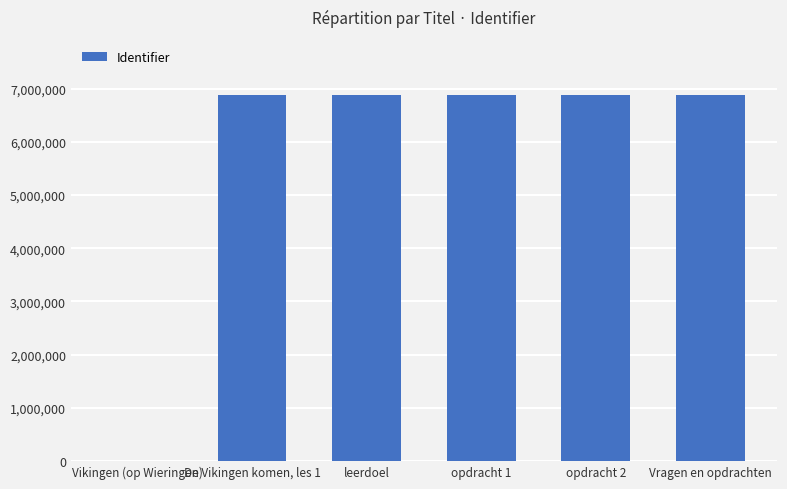

The chart shows a value of 6886446 at opdracht 1. True or false?

True